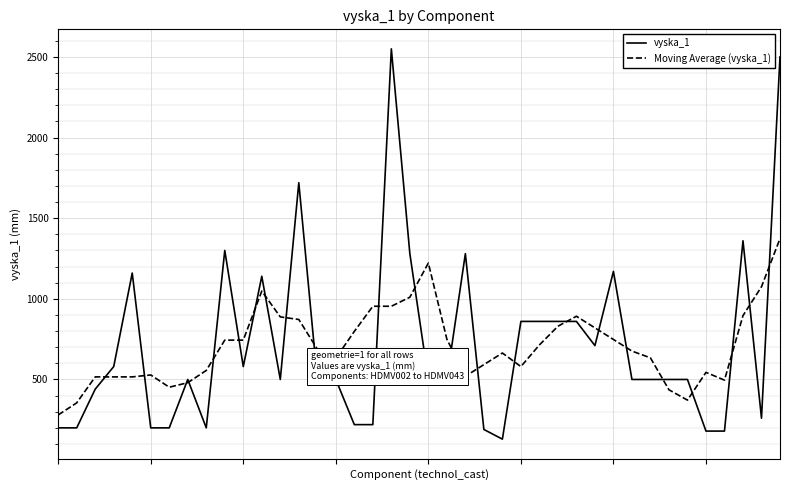

What is the sum of all Moving Average (vyska_1) values?

28365.3